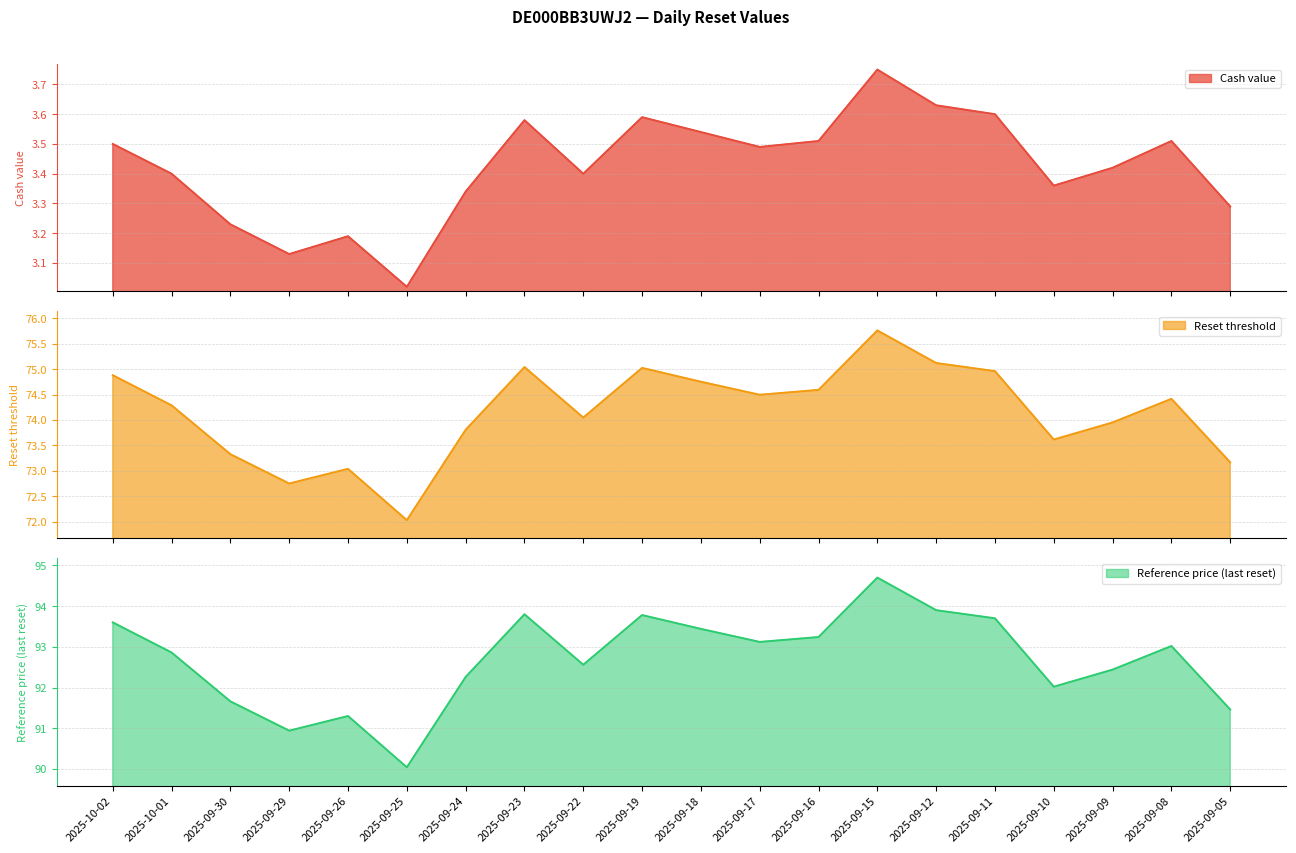

At which category is the sum across all series the highest?

2025-09-15